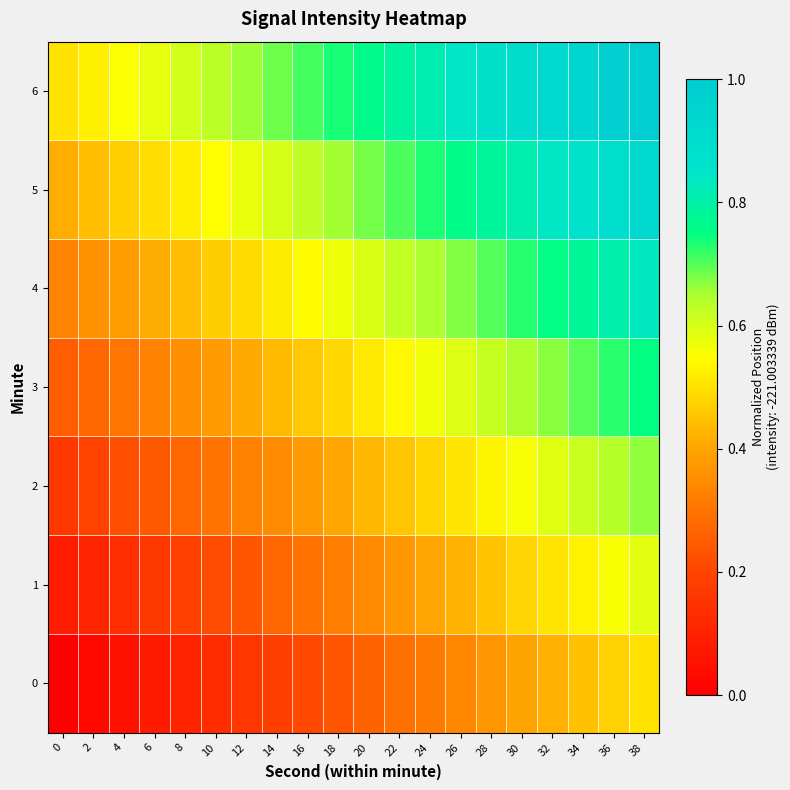

Reading right to left, extract all data points from this chart.

0: 38=0.5	36=0.5	34=0.4	32=0.4	30=0.4	28=0.4	26=0.3	24=0.3	22=0.3	20=0.3	18=0.2	16=0.2	14=0.2	12=0.2	10=0.1	8=0.1	6=0.1	4=0.1	2=0.0	0=0.0
1: 38=0.6	36=0.6	34=0.5	32=0.5	30=0.5	28=0.5	26=0.4	24=0.4	22=0.4	20=0.3	18=0.3	16=0.3	14=0.3	12=0.2	10=0.2	8=0.2	6=0.2	4=0.1	2=0.1	0=0.1
2: 38=0.7	36=0.6	34=0.6	32=0.6	30=0.6	28=0.5	26=0.5	24=0.5	22=0.5	20=0.4	18=0.4	16=0.4	14=0.4	12=0.3	10=0.3	8=0.3	6=0.2	4=0.2	2=0.2	0=0.2
3: 38=0.8	36=0.7	34=0.7	32=0.7	30=0.6	28=0.6	26=0.6	24=0.6	22=0.5	20=0.5	18=0.5	16=0.5	14=0.4	12=0.4	10=0.4	8=0.4	6=0.3	4=0.3	2=0.3	0=0.2
4: 38=0.8	36=0.8	34=0.8	32=0.8	30=0.7	28=0.7	26=0.7	24=0.6	22=0.6	20=0.6	18=0.6	16=0.5	14=0.5	12=0.5	10=0.5	8=0.4	6=0.4	4=0.4	2=0.4	0=0.3
5: 38=0.9	36=0.9	34=0.9	32=0.8	30=0.8	28=0.8	26=0.8	24=0.7	22=0.7	20=0.7	18=0.7	16=0.6	14=0.6	12=0.6	10=0.5	8=0.5	6=0.5	4=0.5	2=0.4	0=0.4
6: 38=1.0	36=1.0	34=0.9	32=0.9	30=0.9	28=0.9	26=0.8	24=0.8	22=0.8	20=0.8	18=0.7	16=0.7	14=0.7	12=0.7	10=0.6	8=0.6	6=0.6	4=0.6	2=0.5	0=0.5